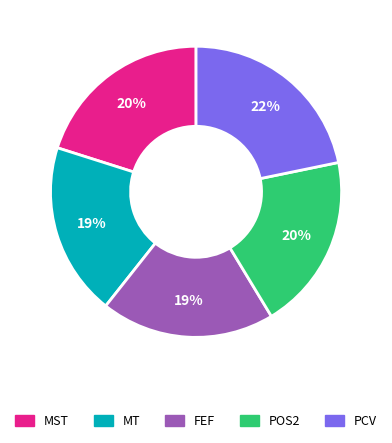

Do MST and PCV together represent more than half of the pie?

No